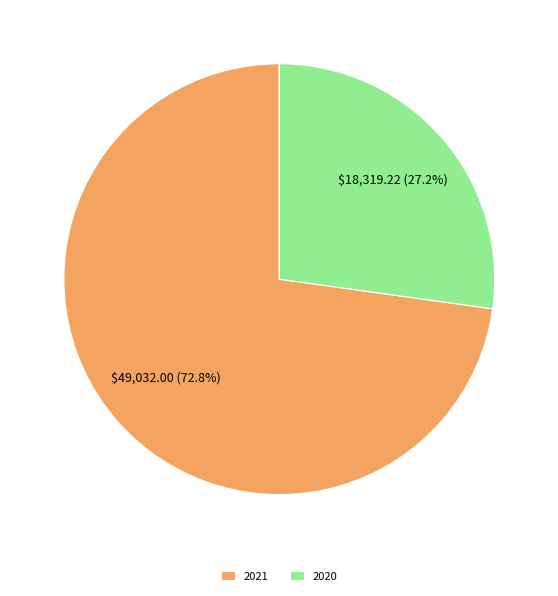

Which category has the smallest portion of the pie?

2020